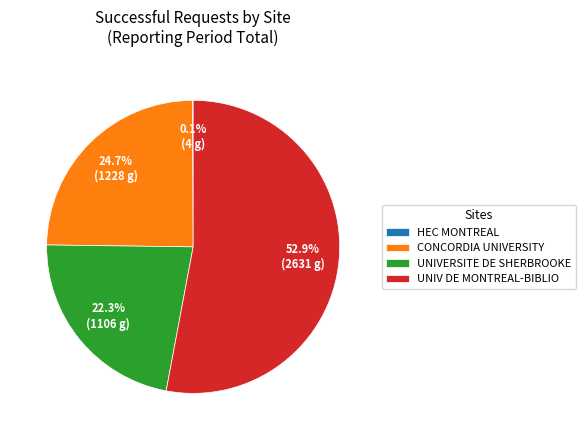

Which category accounts for the majority?

UNIV DE MONTREAL-BIBLIO